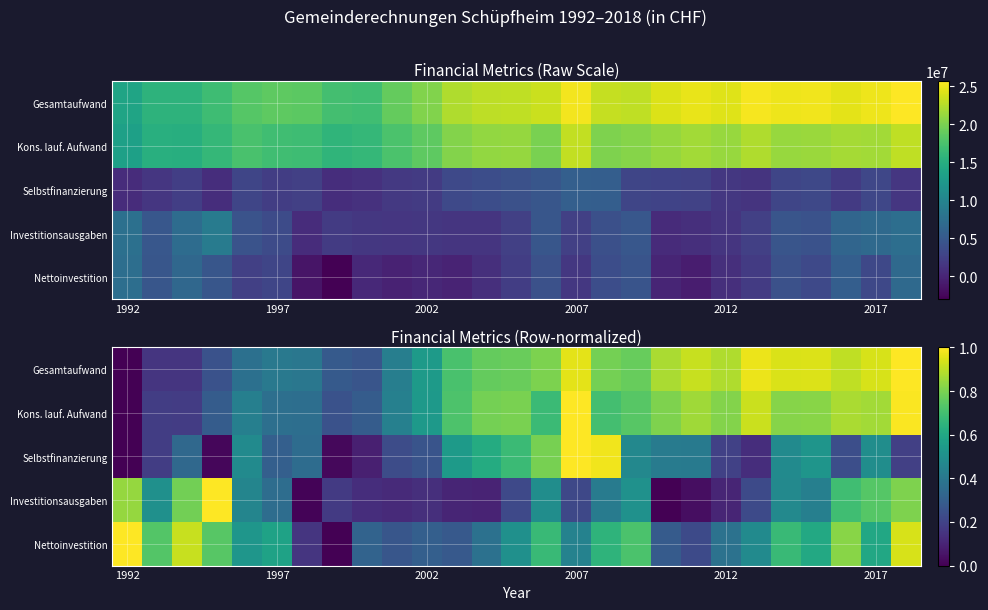

How many values in Selbstfinanzierung are above zero?

26